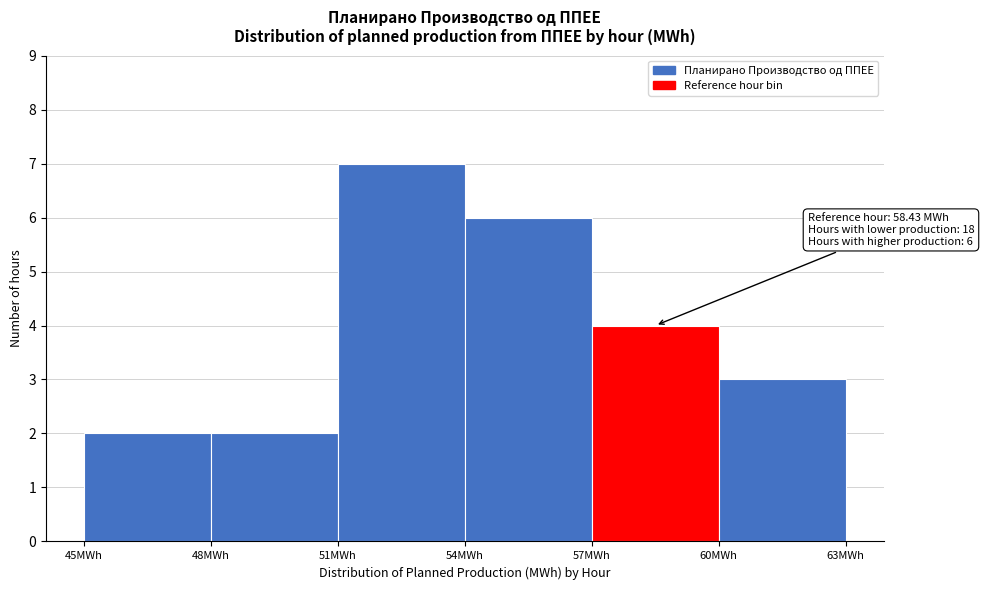

Which range on the x-axis has the tallest bar?

51 to 54